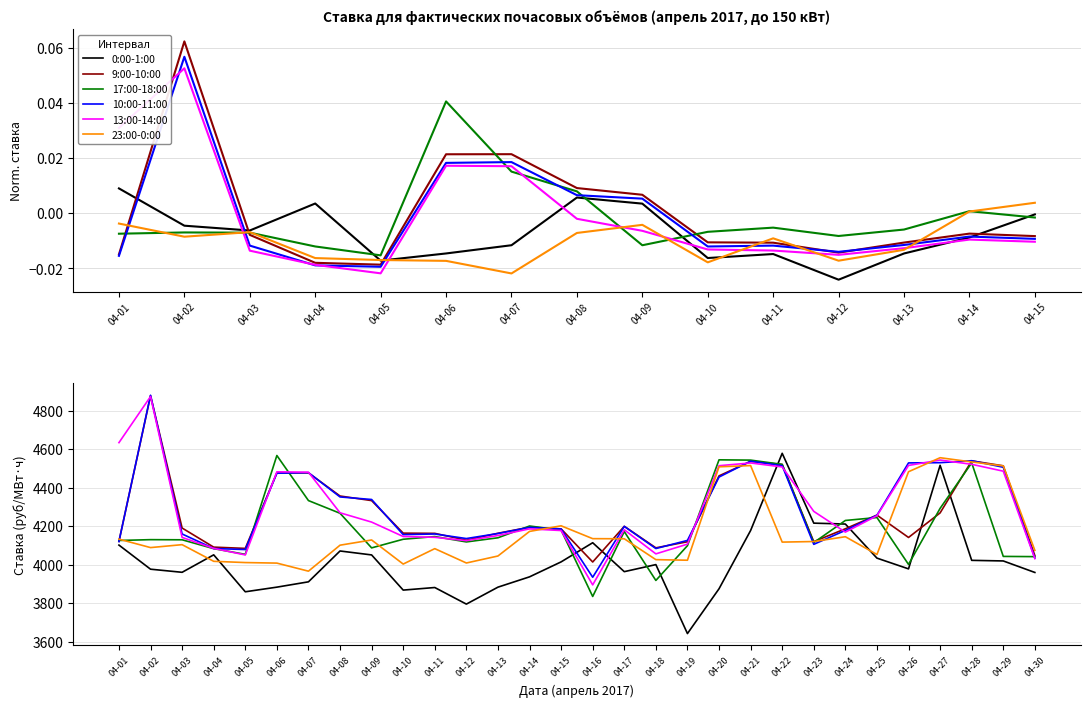

What are all the series names shown in the legend?

0:00-1:00, 9:00-10:00, 17:00-18:00, 10:00-11:00, 13:00-14:00, 23:00-0:00